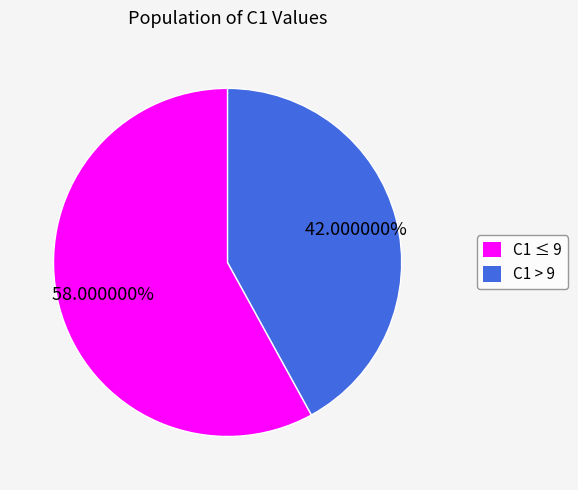

Which slice represents more than half of the pie?

C1 ≤ 9